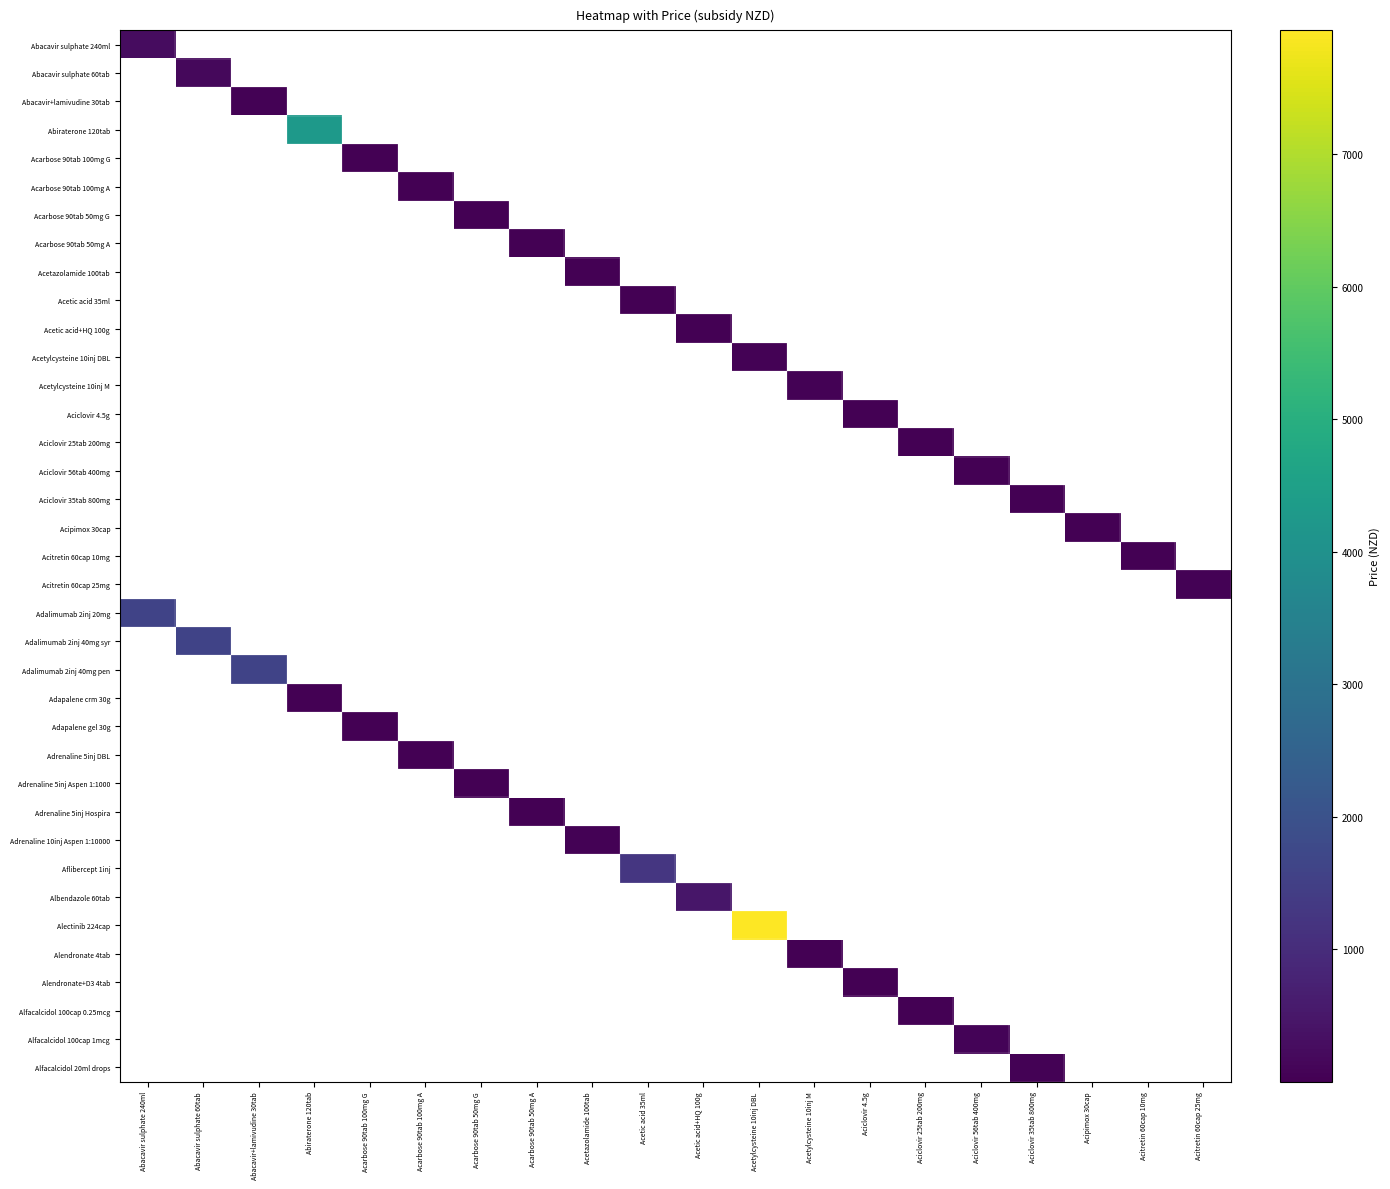

What is the greatest value displayed?

7935.0